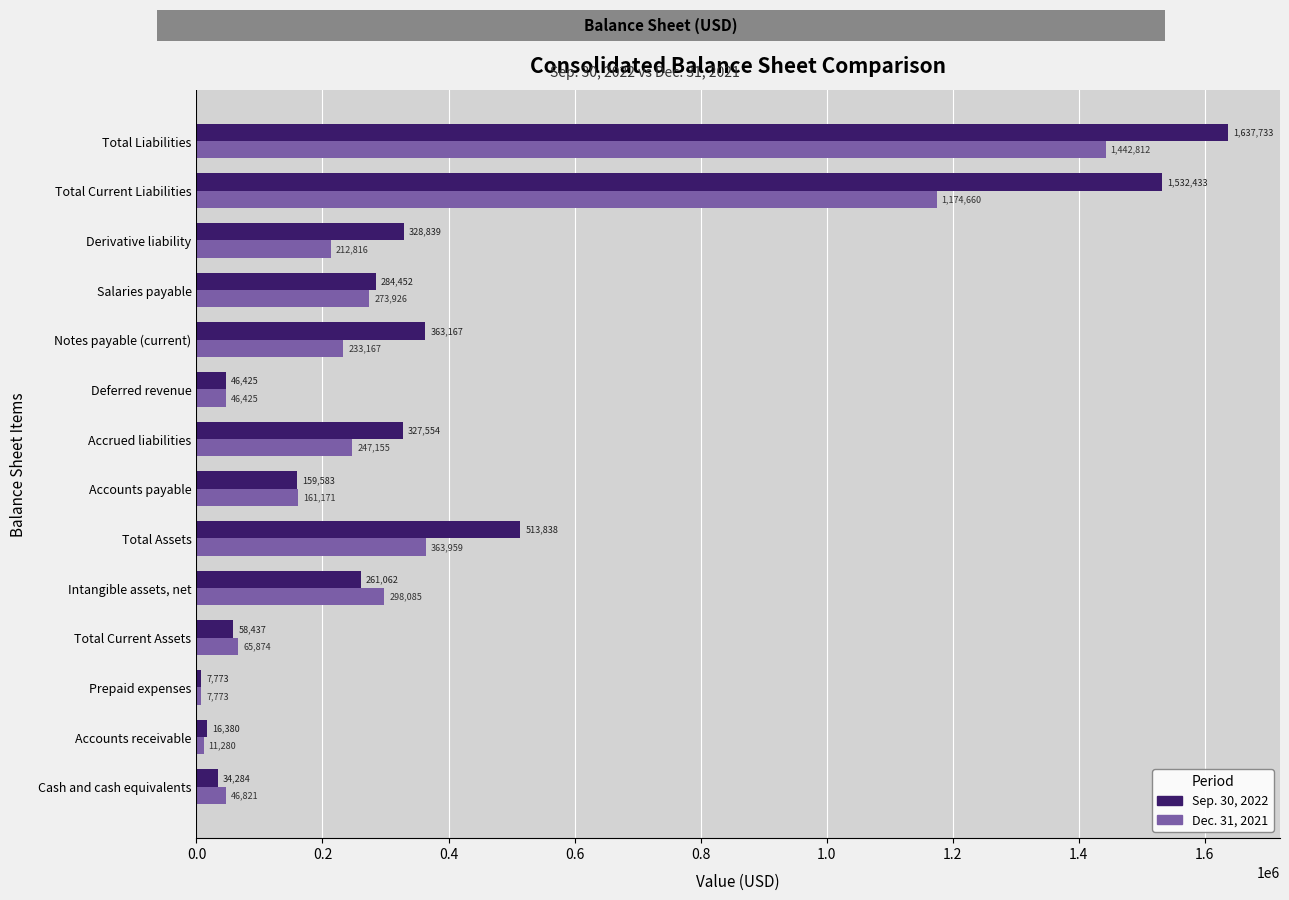

What is the sum of all Dec. 31, 2021 values?

4585924